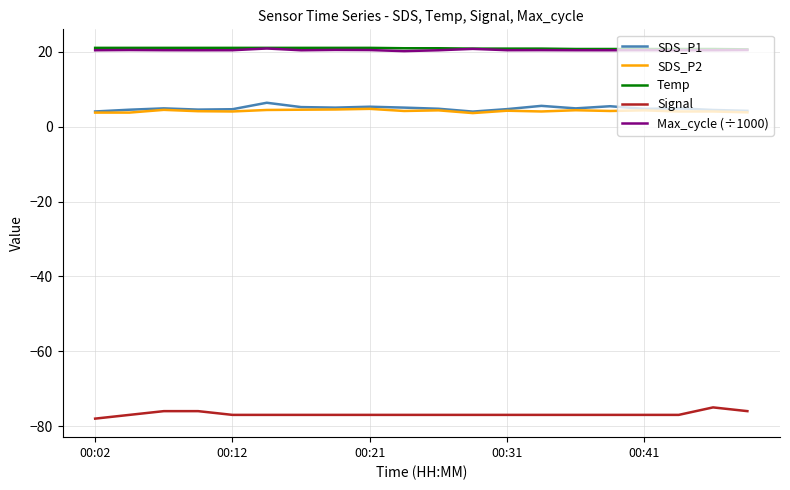

True or false: SDS_P1 and Temp intersect in this chart.

False